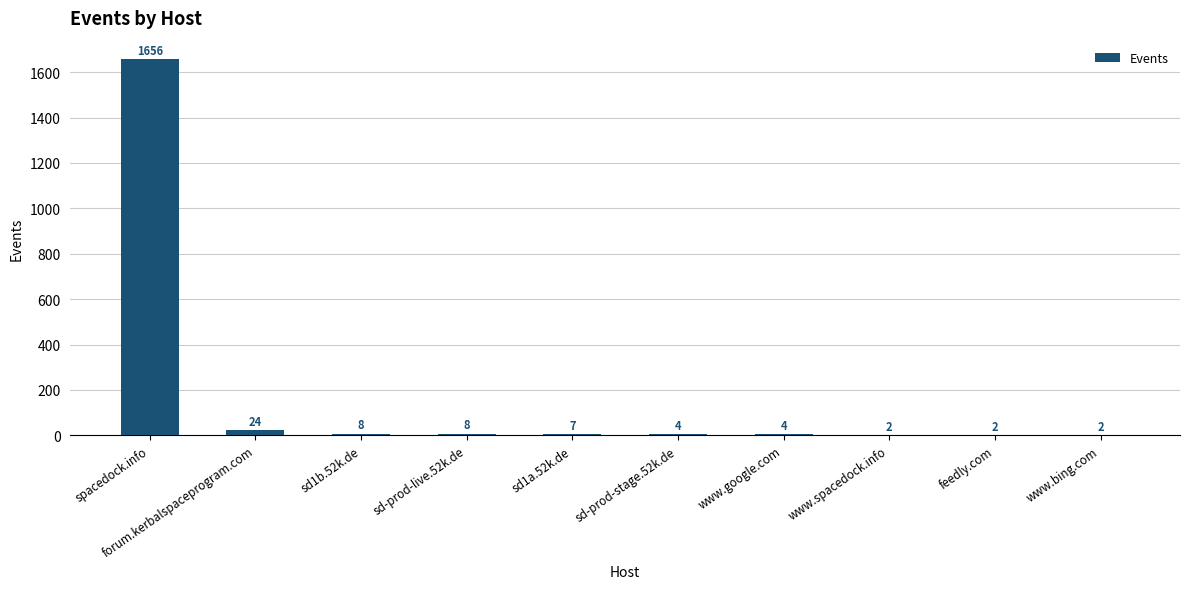

What is the sum of the values at www.google.com and www.spacedock.info?

6